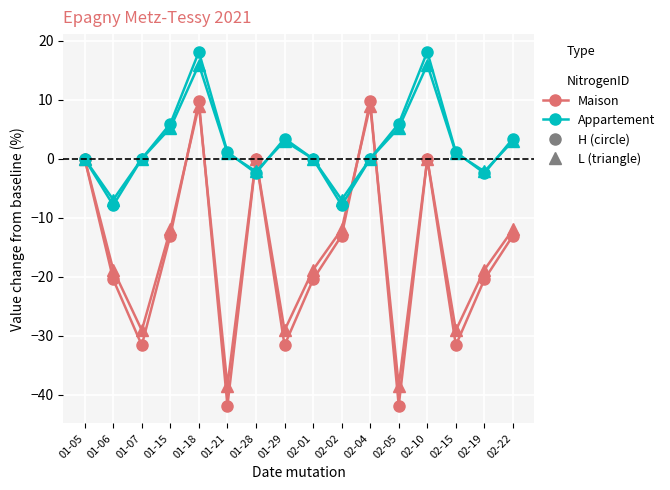

What is the difference between the highest and lowest values at 01-06?

13.5